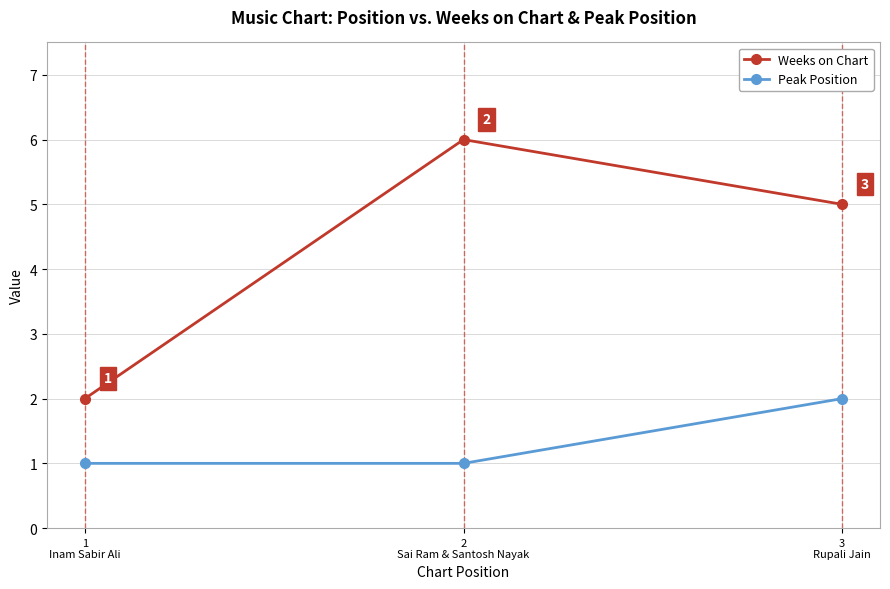

List the series in order of their peak value, highest first.

Weeks on Chart, Peak Position